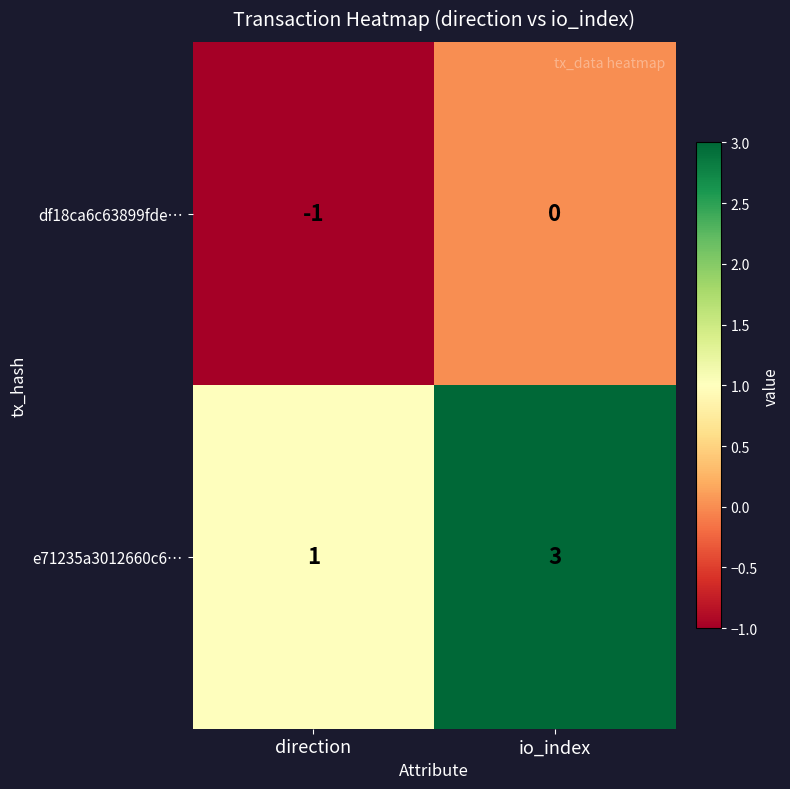

The df18ca6c63899fde… series shows 0 at io_index. True or false?

True